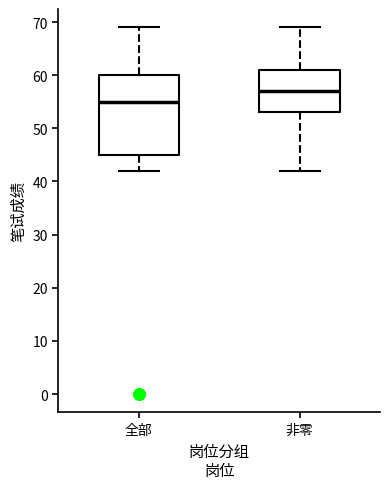

Where is the lower edge of the box for 全部 on the y-axis? The values are not printed on the chart, so give them approximately, as read against the axis.

45